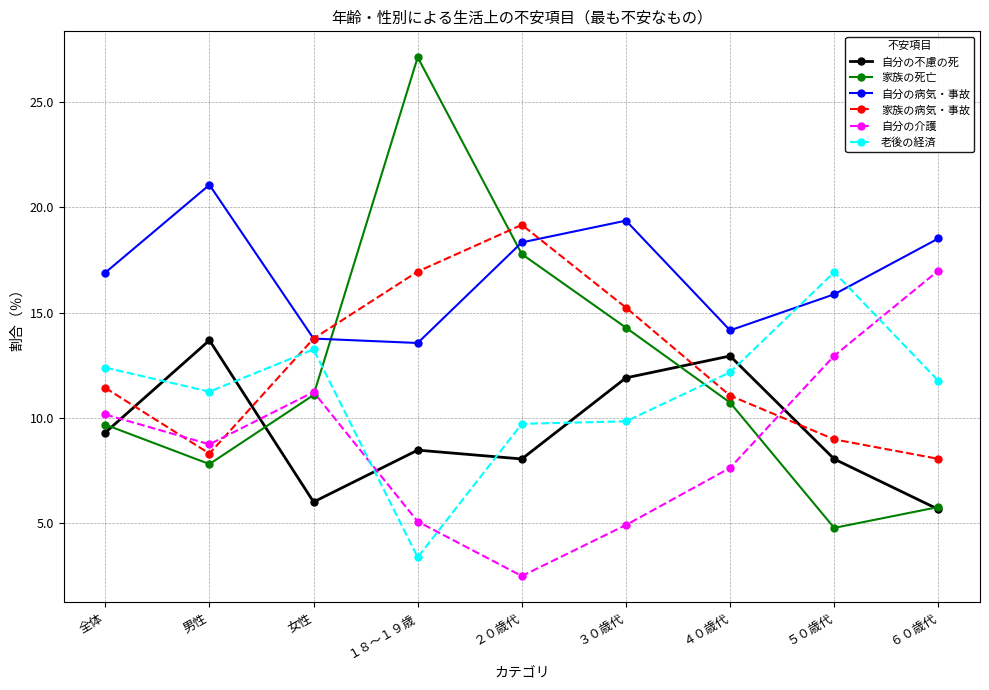

Is the value of 家族の死亡 at 男性 greater than the value of 自分の病気・事故 at 男性?

No